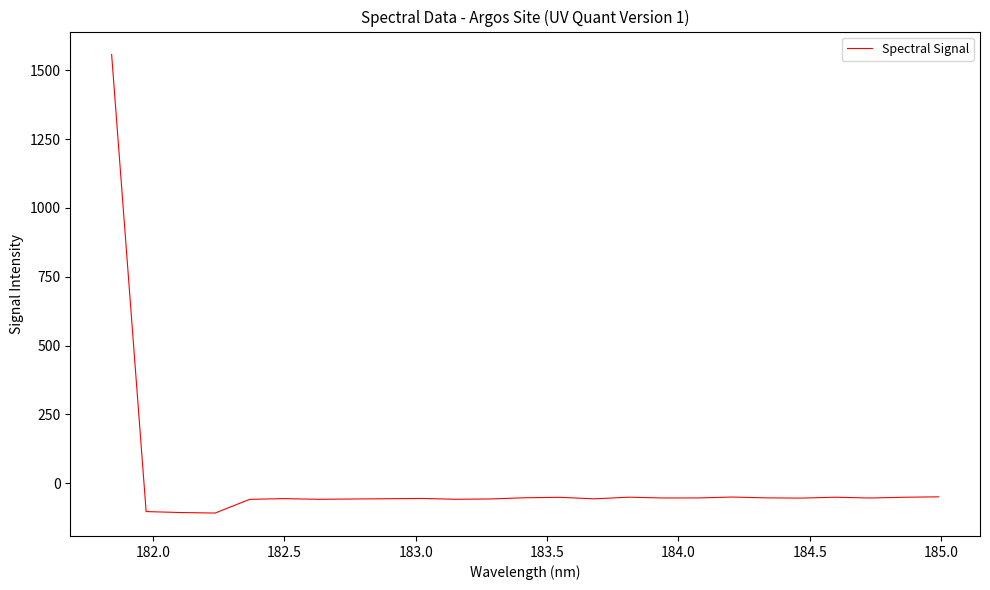

What is the greatest value displayed?

1557.2